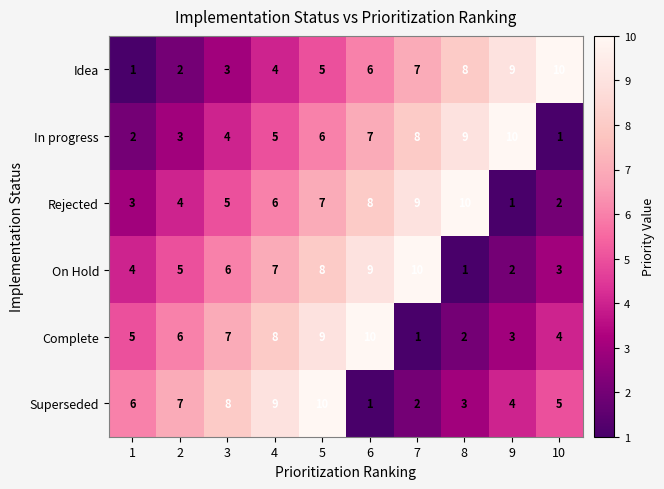

Count the Superseded values in the range 3 to 8.

6